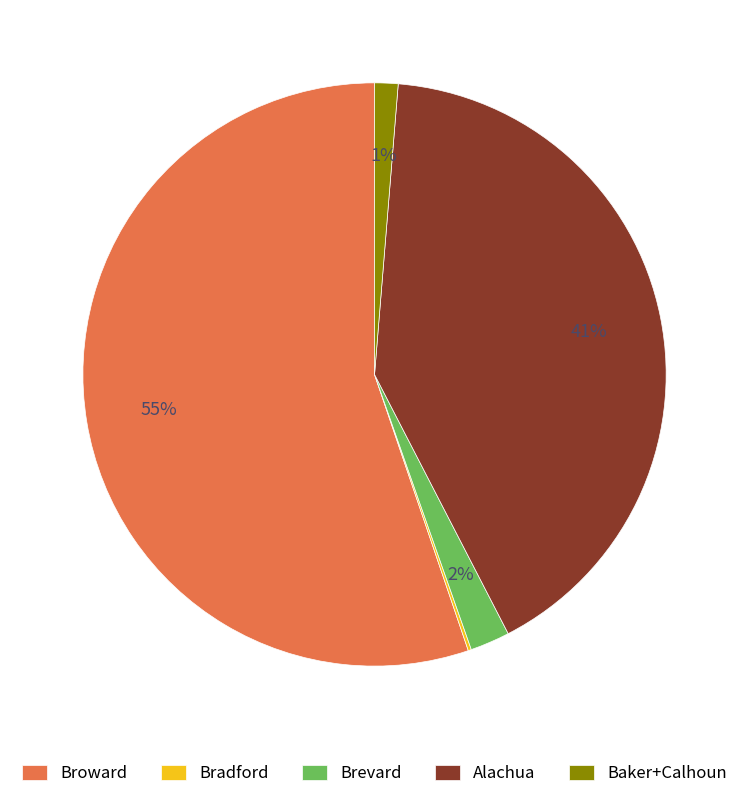

To the nearest percent, what portion does Brevard represent?

2%